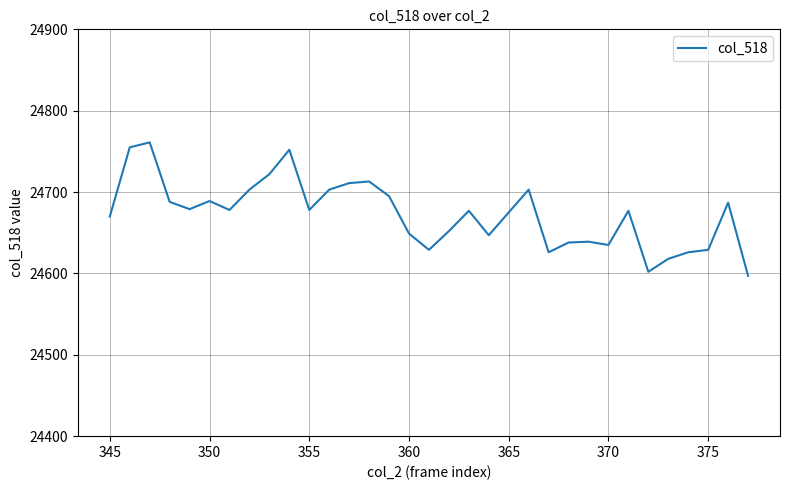

What is the smallest value displayed?

24597